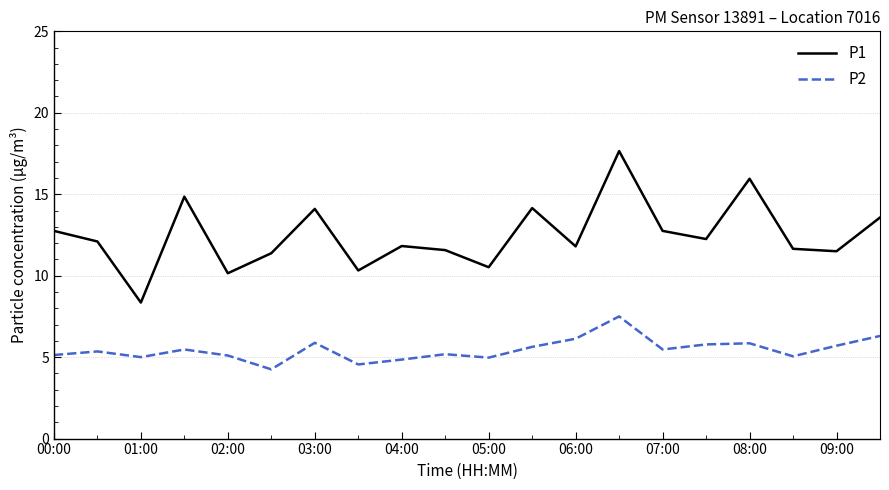

True or false: P2 and P1 cross at least once.

False